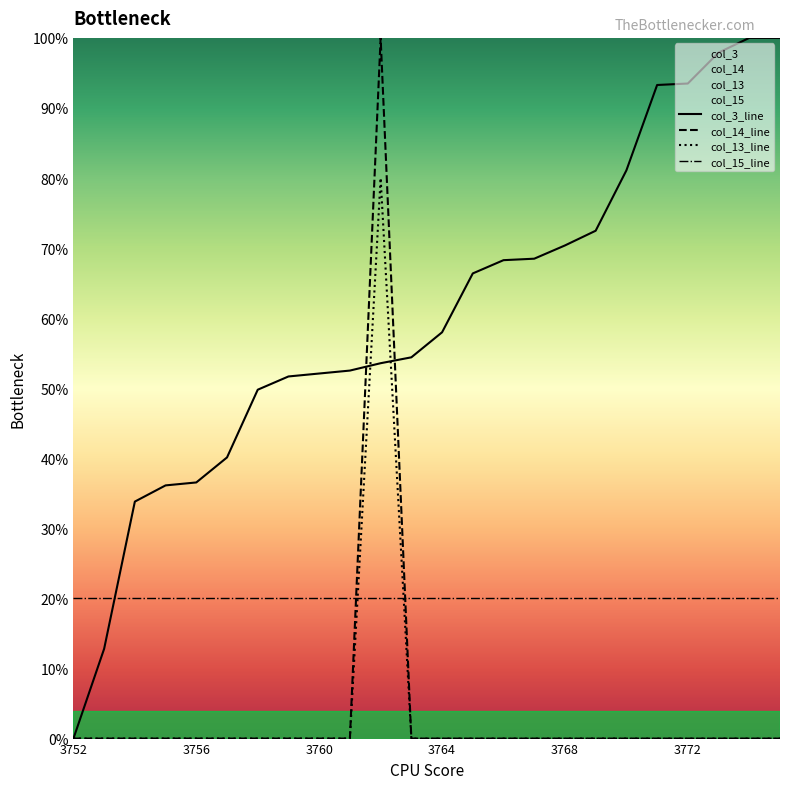

How many times do col_14_line and col_15_line cross each other?

2